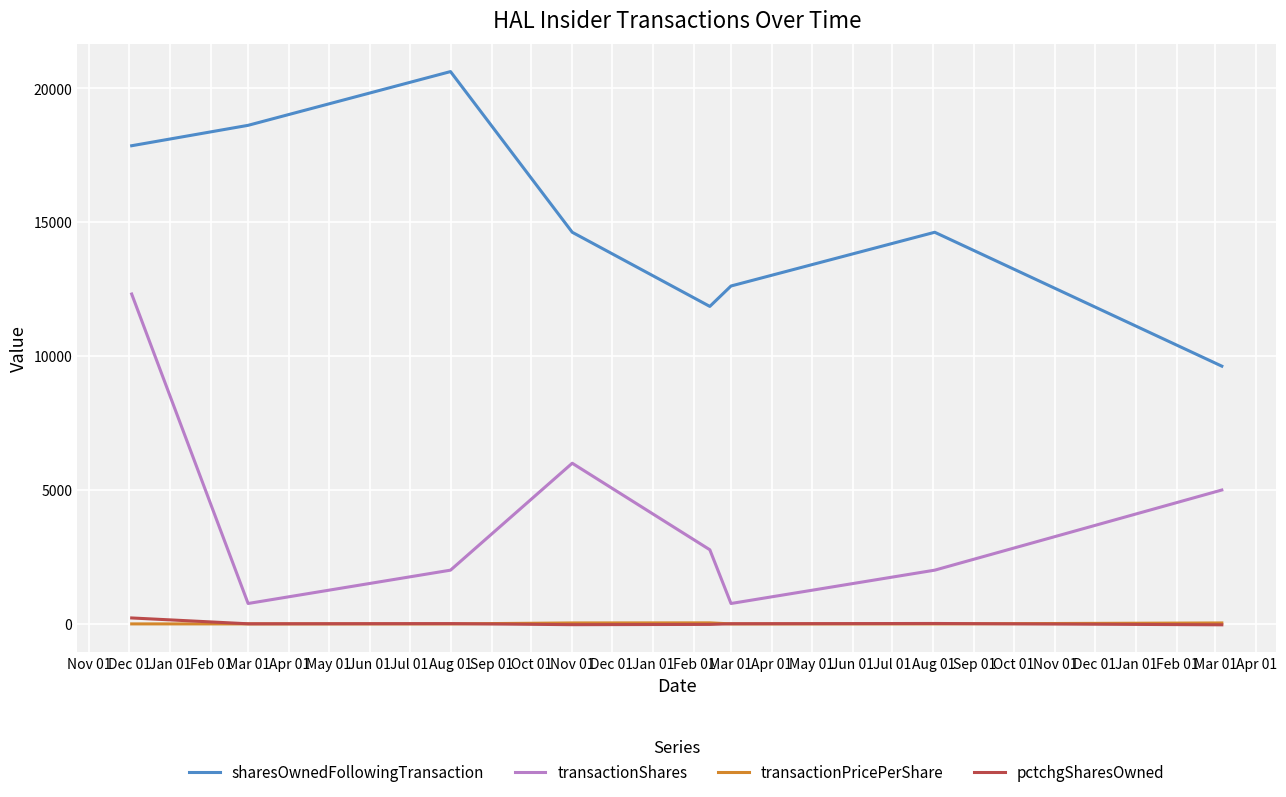

At how many categories does at least one series exceed 3872?

8